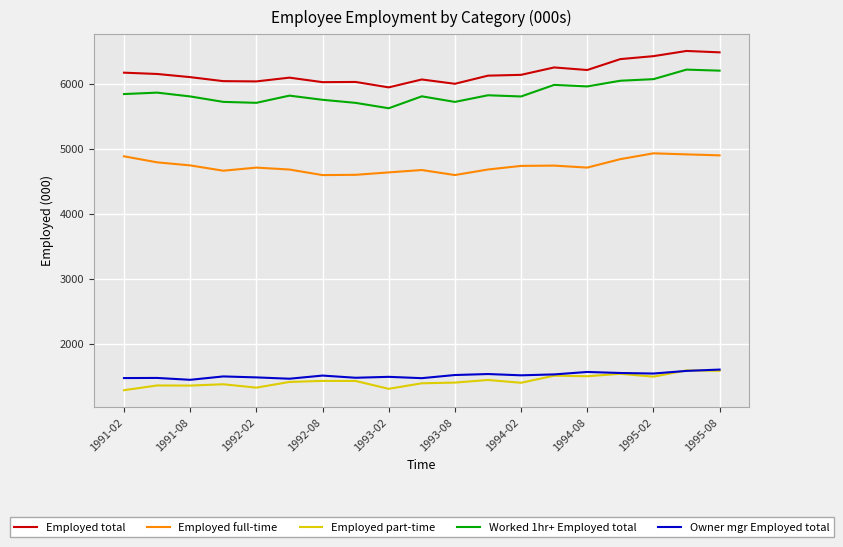

What is the highest value of the Employed part-time series?

1591.6